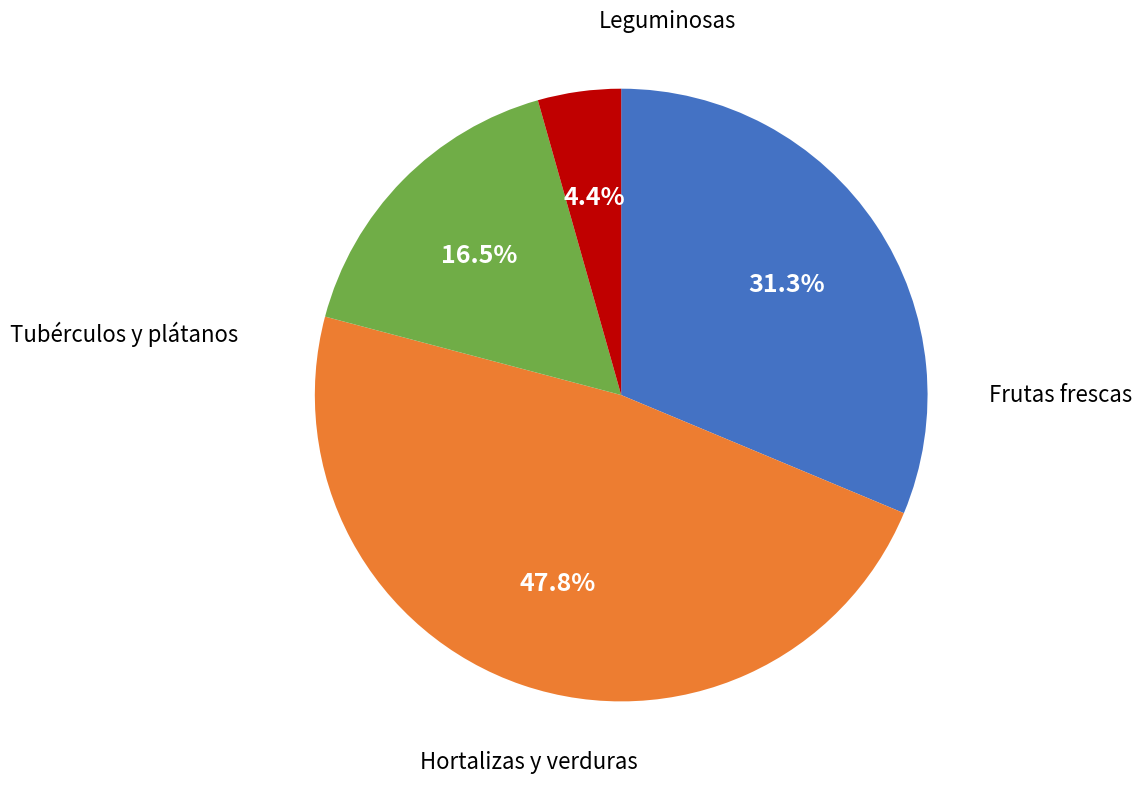

Is there any slice that represents more than half of the pie?

No